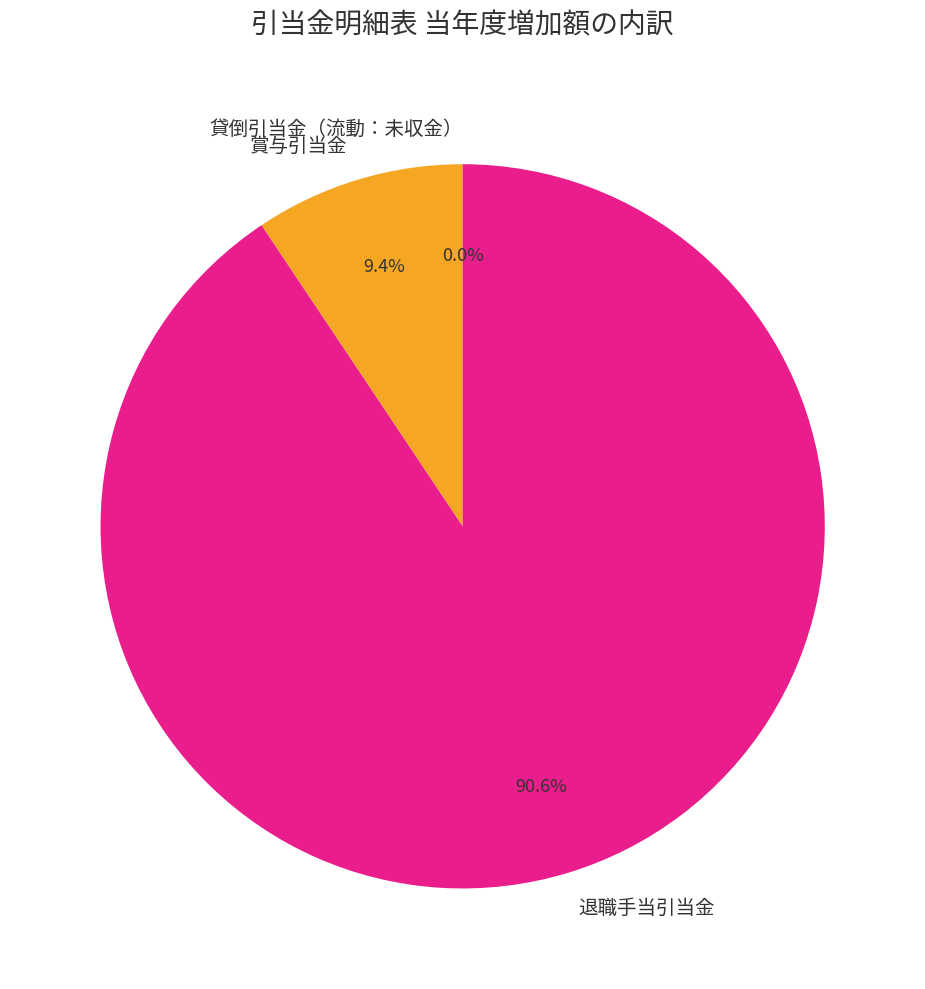

Which category has the biggest portion of the pie?

退職手当引当金